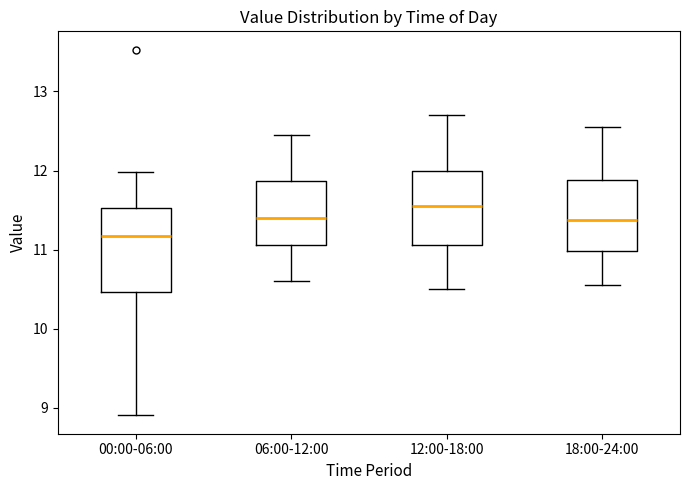

Where does the upper whisker of the box for 18:00-24:00 end on the y-axis? The values are not printed on the chart, so give them approximately, as read against the axis.

12.6